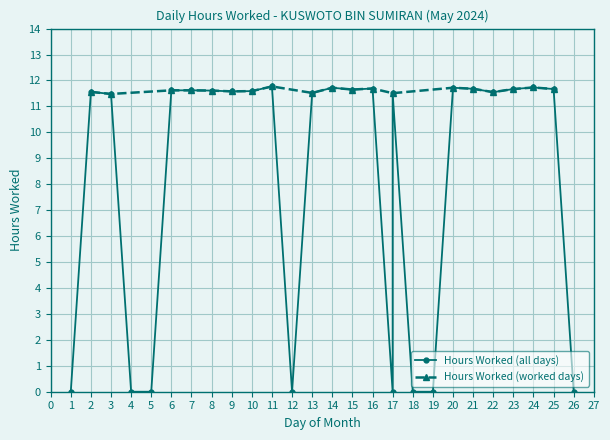

Count the number of values greater than 11.

19